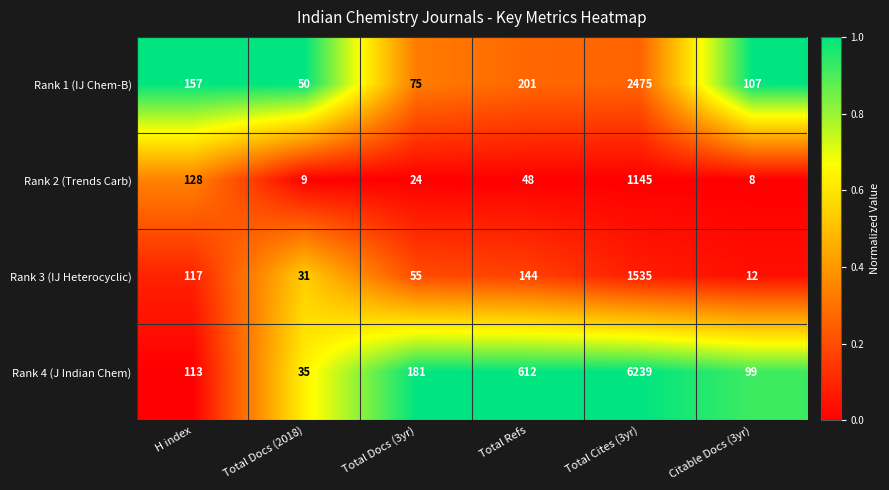

Which series has the widest spread of values?

Rank 4 (J Indian Chem)